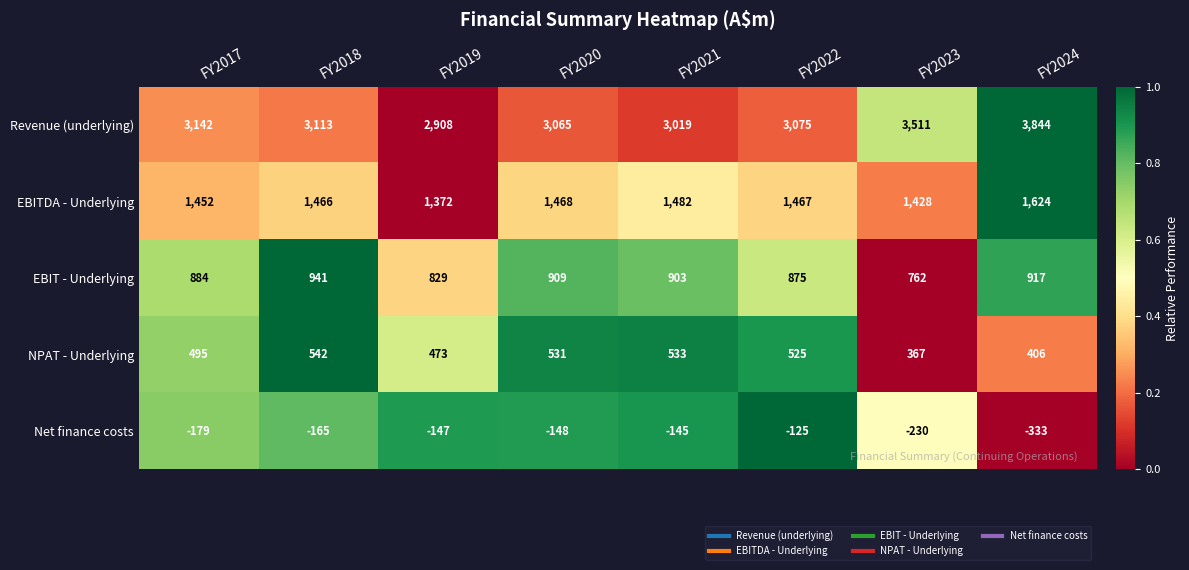

True or false: Net finance costs has a value of -179 at FY2017.

True